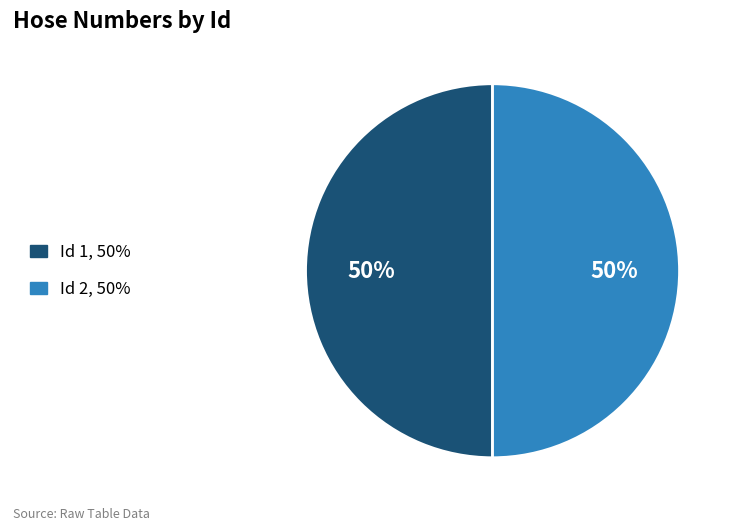

To the nearest percent, what is the average slice percentage?

50%